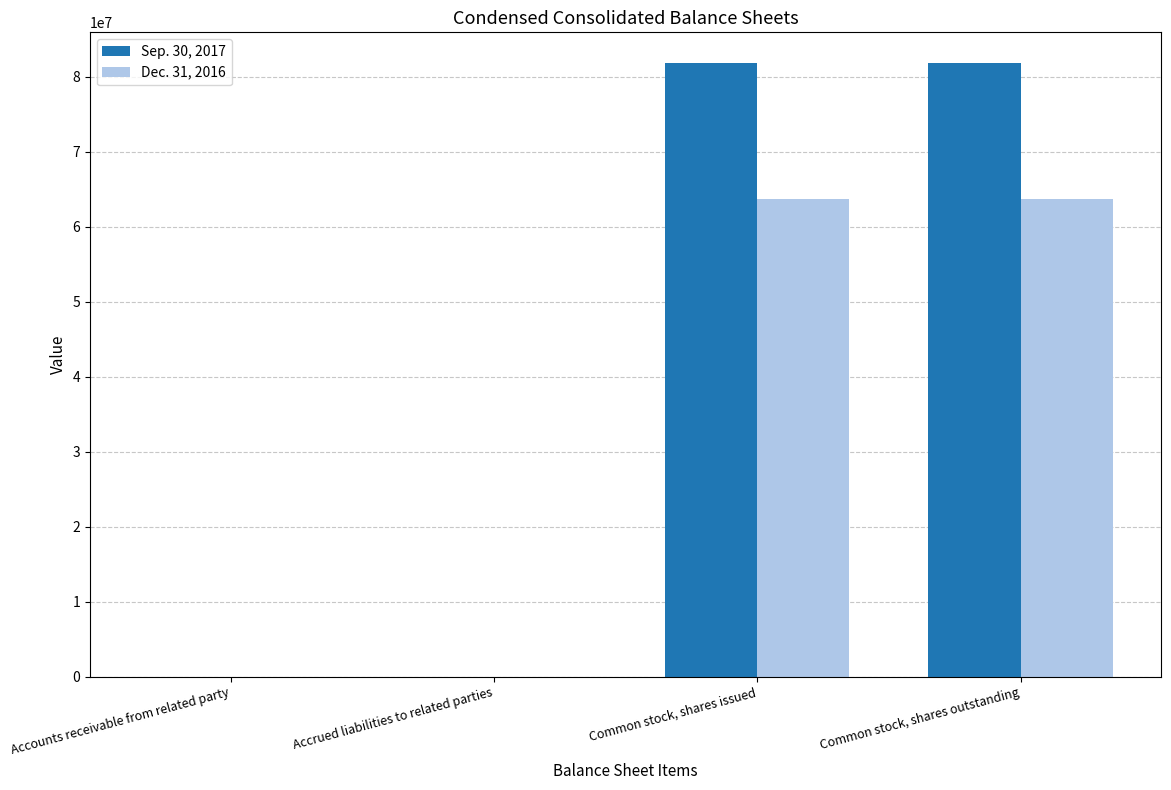

Is the value of Dec. 31, 2016 at Common stock, shares outstanding greater than the value of Sep. 30, 2017 at Common stock, shares issued?

No